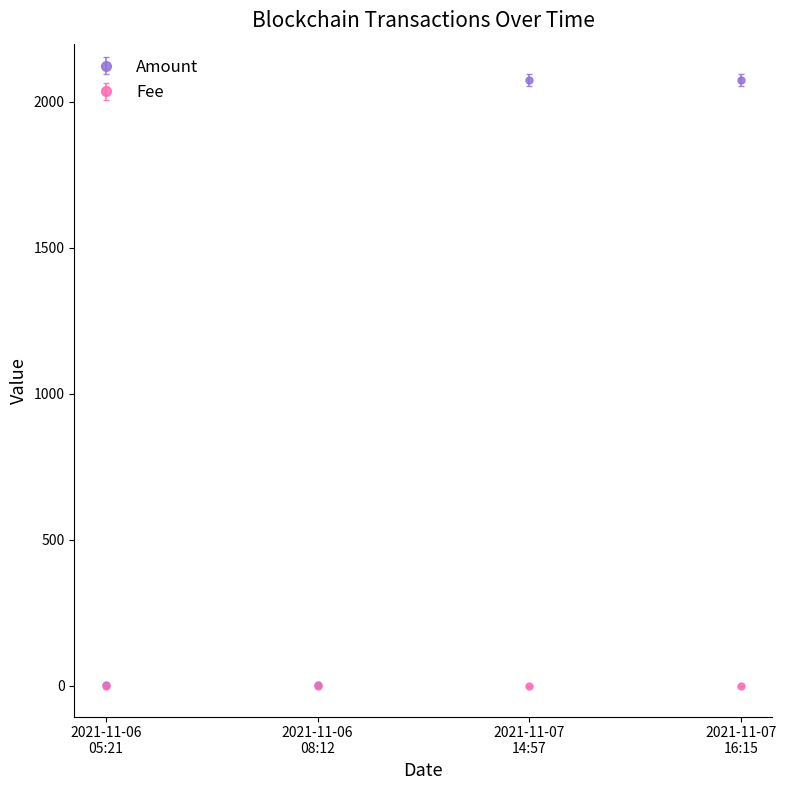

Which series has the widest spread of values?

Amount